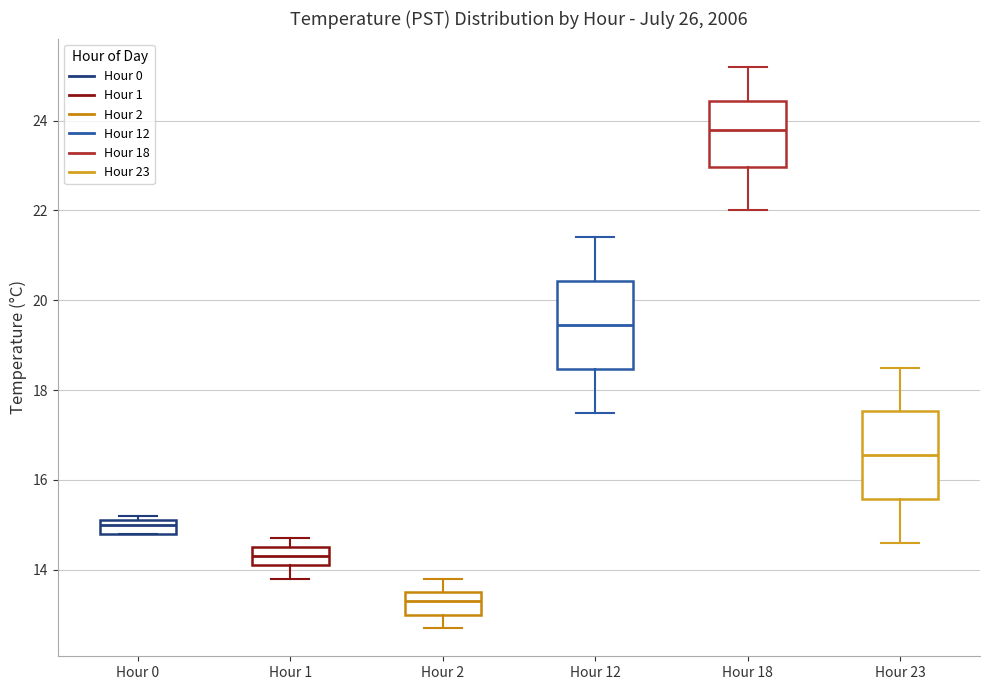

Where is the lower edge of the box for Hour 0 on the y-axis? The values are not printed on the chart, so give them approximately, as read against the axis.

14.8